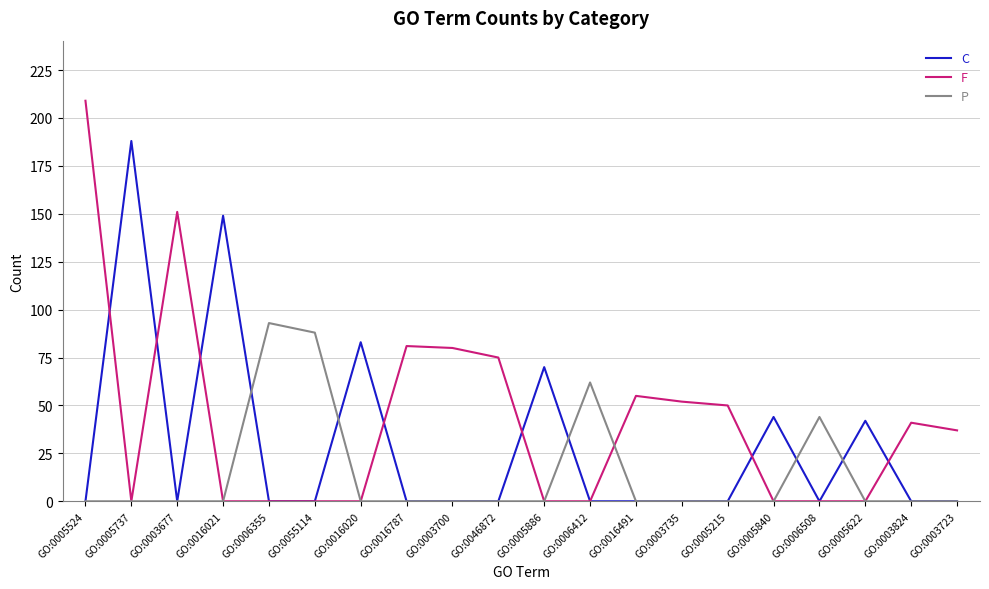

Which series has the largest total across all categories?

F